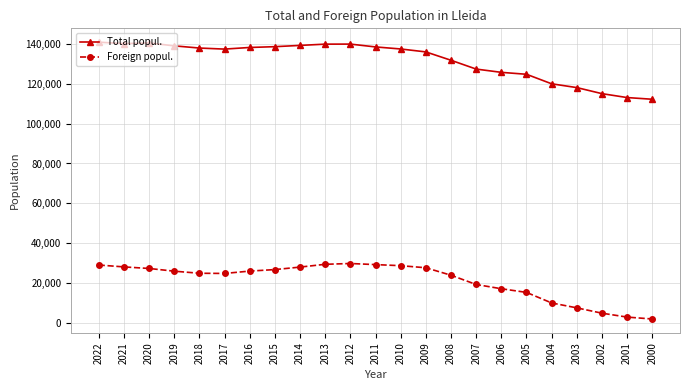

At 2013, list the series in order from smallest to largest.

Foreign popul., Total popul.